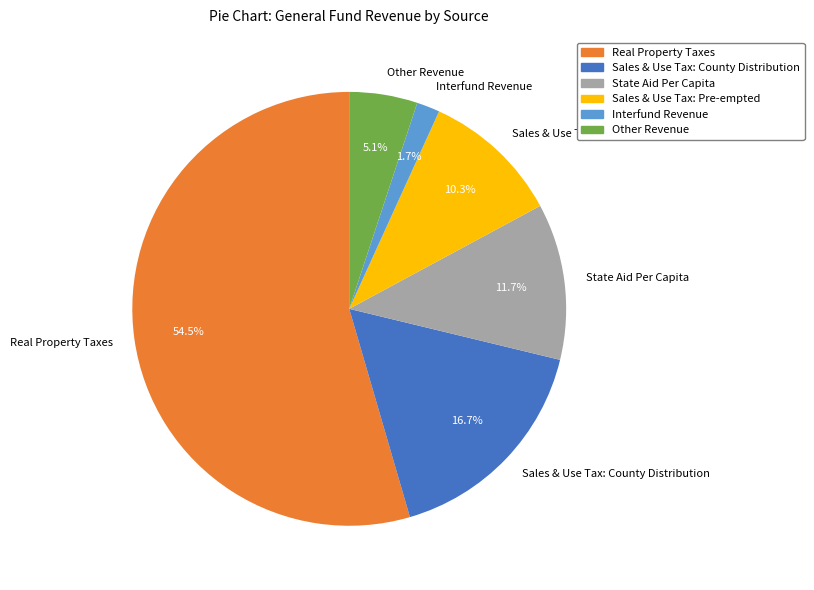

To the nearest percent, what portion does Sales & Use Tax: County Distribution represent?

17%